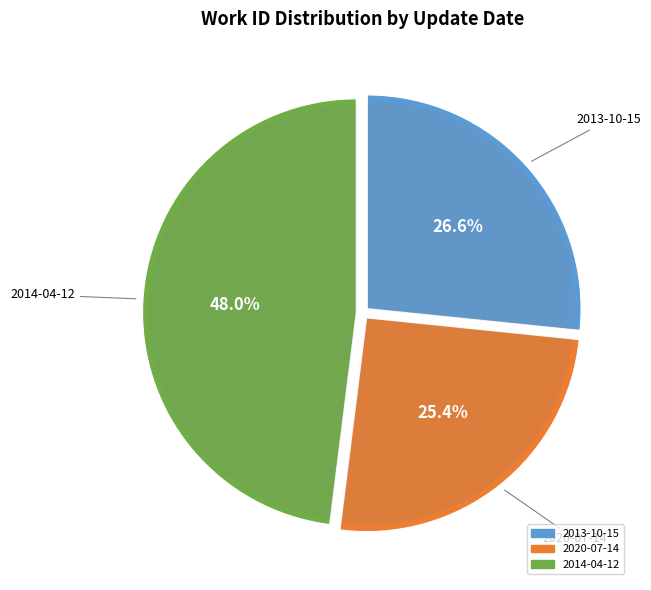

Is there any slice that represents more than half of the pie?

No